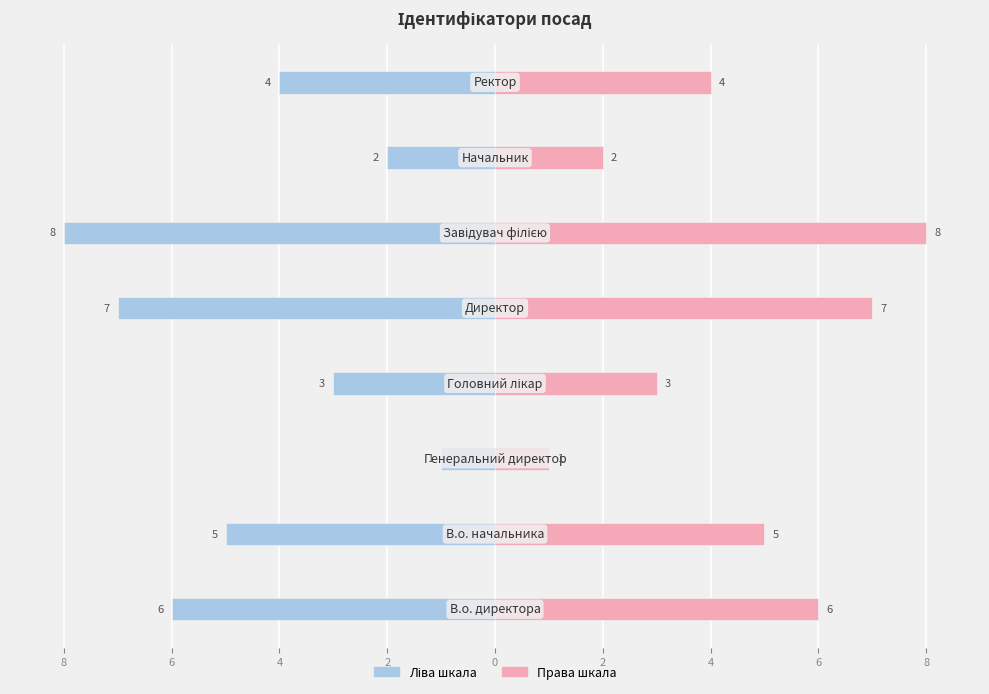

How many bars are there in each group?

2